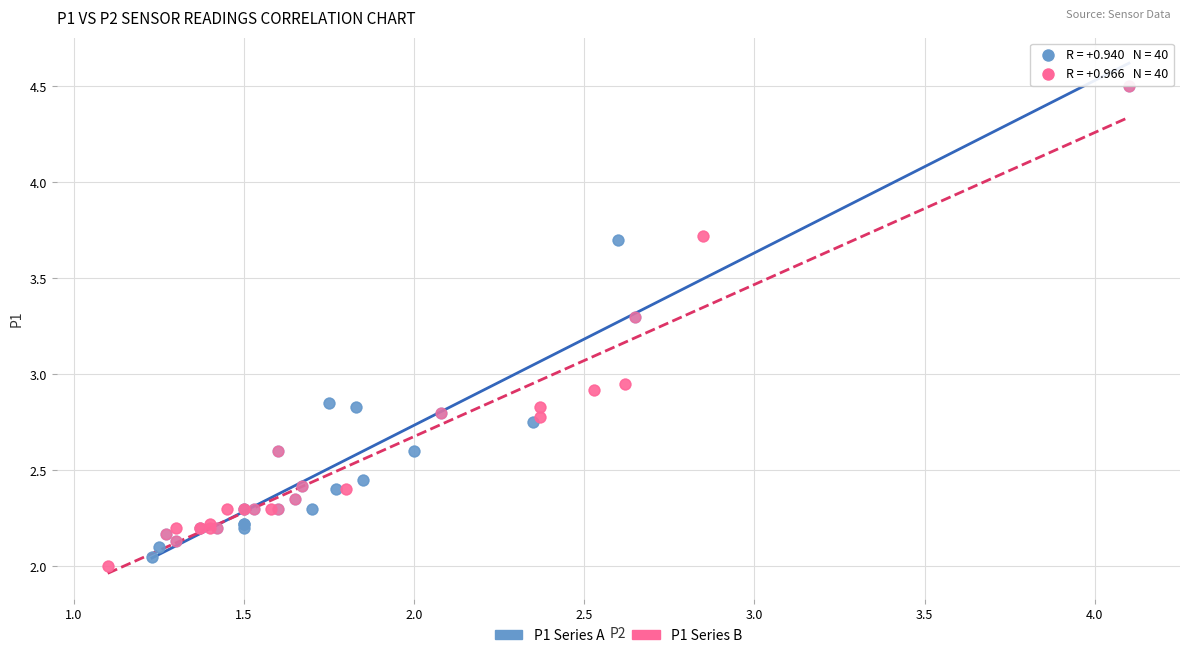

Which series has the widest spread of Y values?

P1 Series B